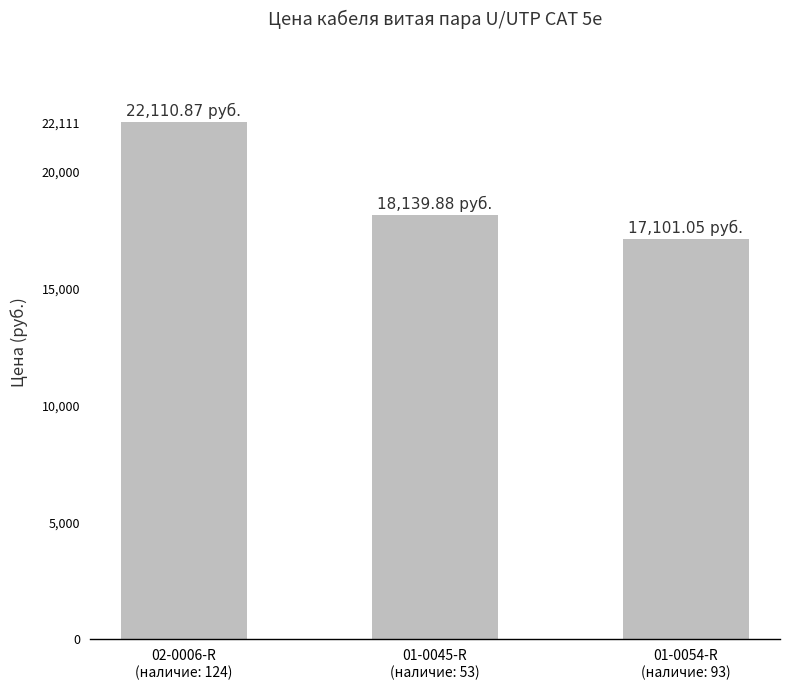

What is the change in value from 01-0045-R
(наличие: 53) to 01-0054-R
(наличие: 93)?

-1038.8